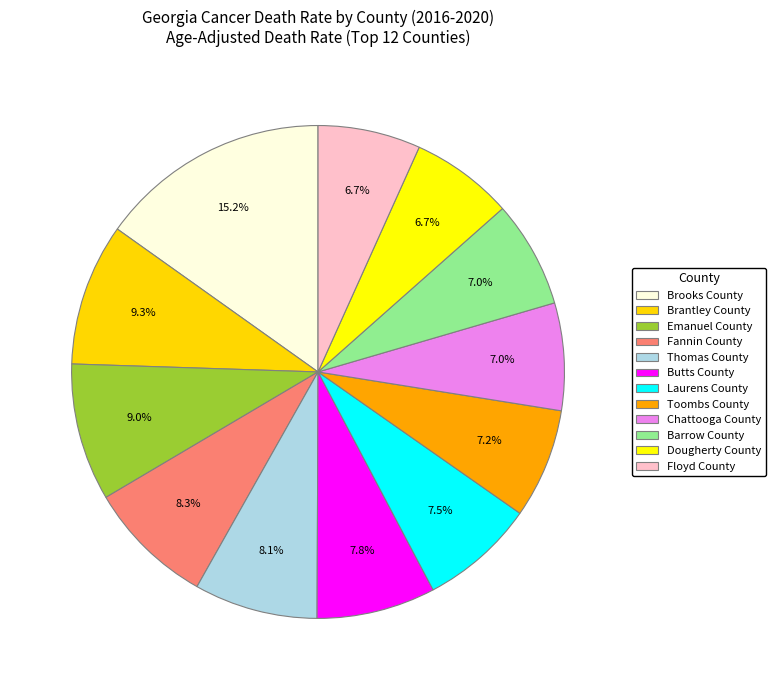

Which slice is the smallest?

Dougherty County